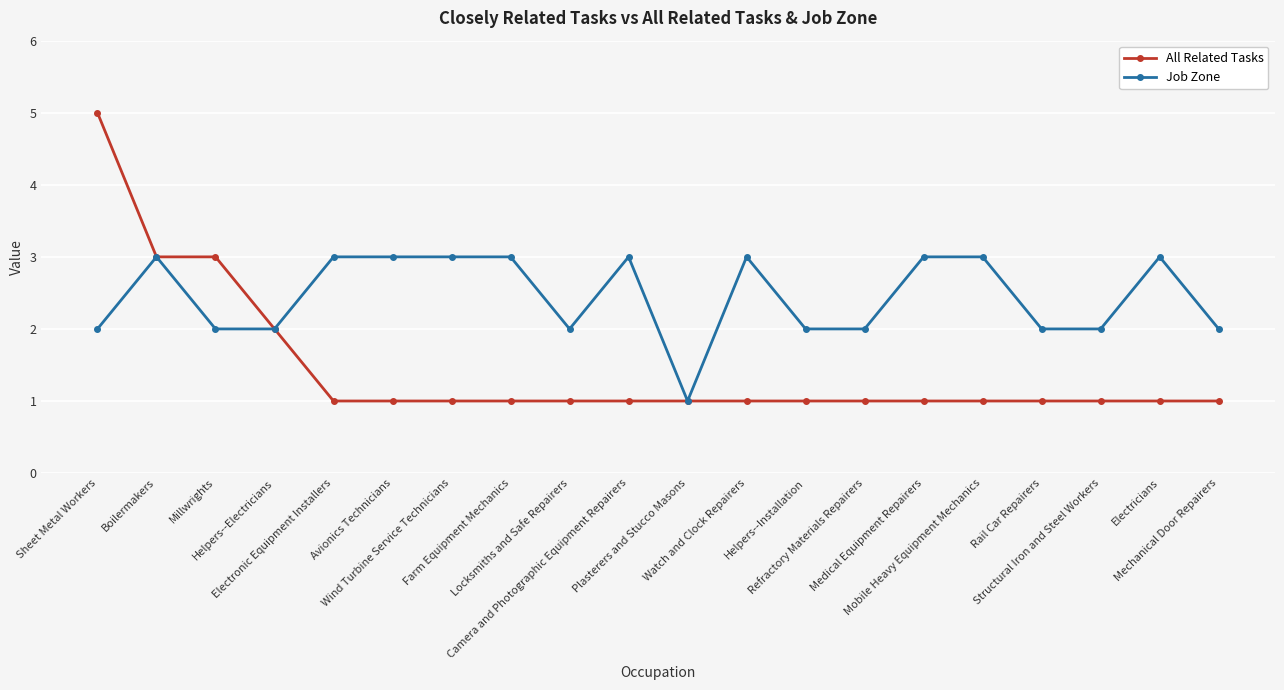

What is the greatest value displayed?

5